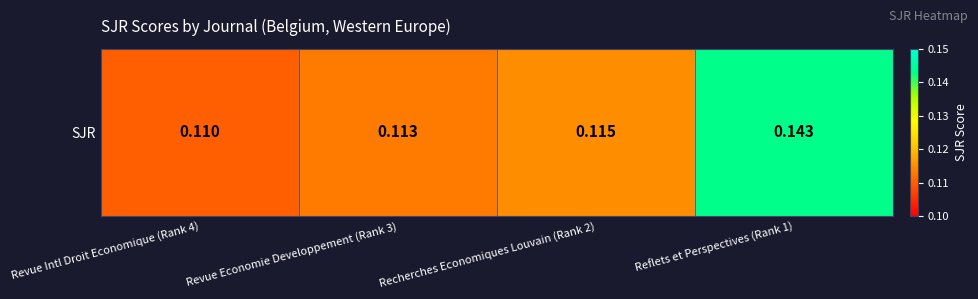

Is it true that the value at Revue Economie Developpement (Rank 3) is 0.2?

False